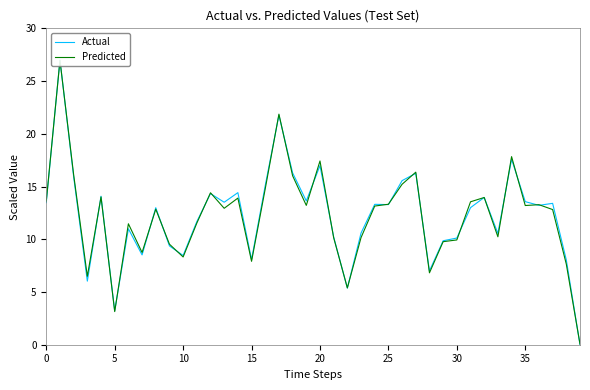

How many interior local valleys does the Actual series have?

12